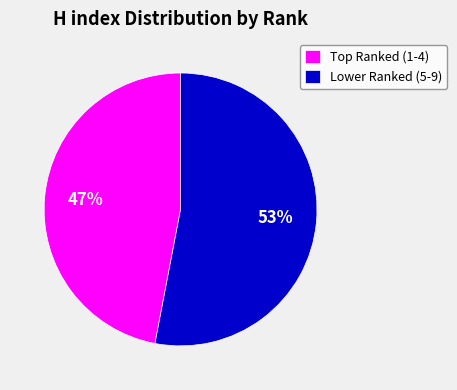

Rank the categories by value from highest to lowest.

Lower Ranked (5-9), Top Ranked (1-4)